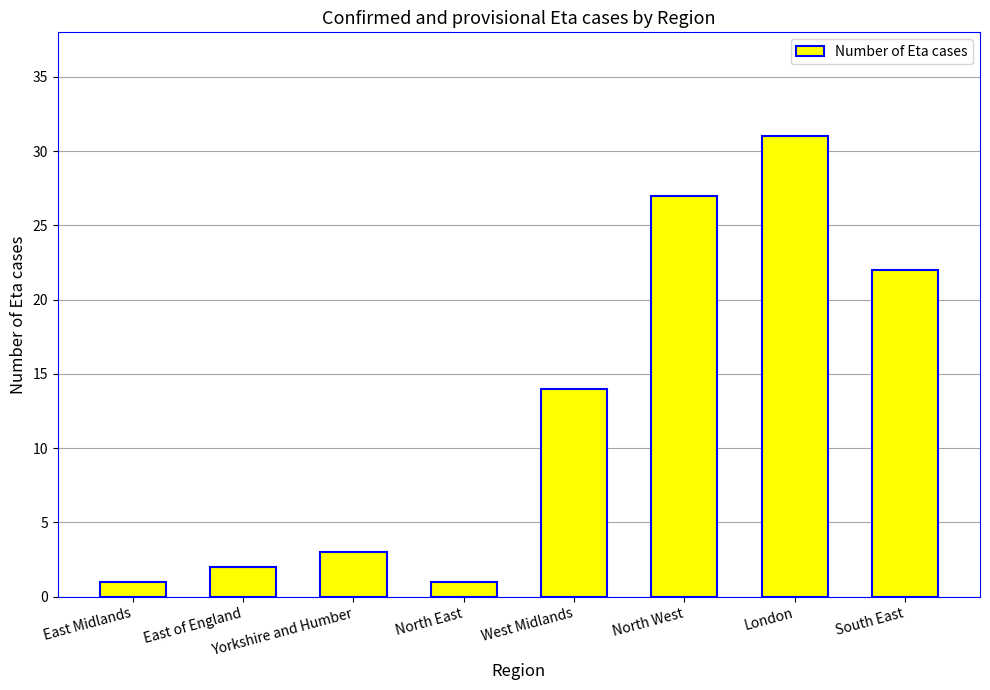

What is the difference between the maximum and minimum values?

30